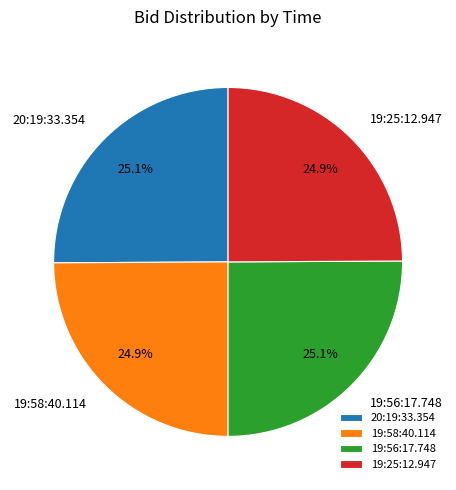

Is it true that 19:58:40.114 is 16% of the pie?

False